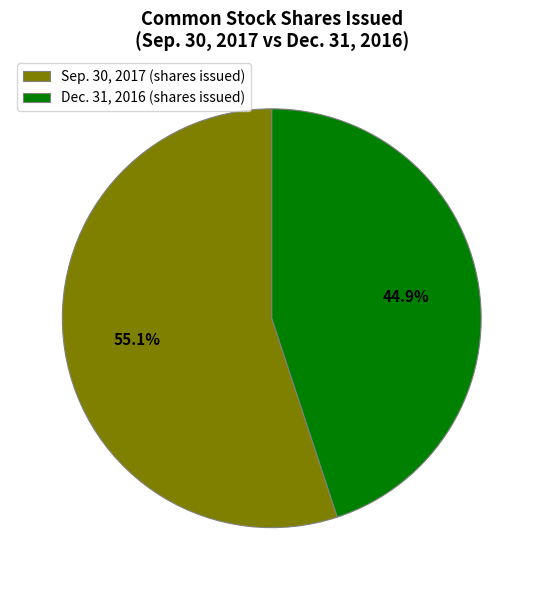

Approximately how many times larger is the value at Sep. 30, 2017 (shares issued) compared to Dec. 31, 2016 (shares issued)?

1.2